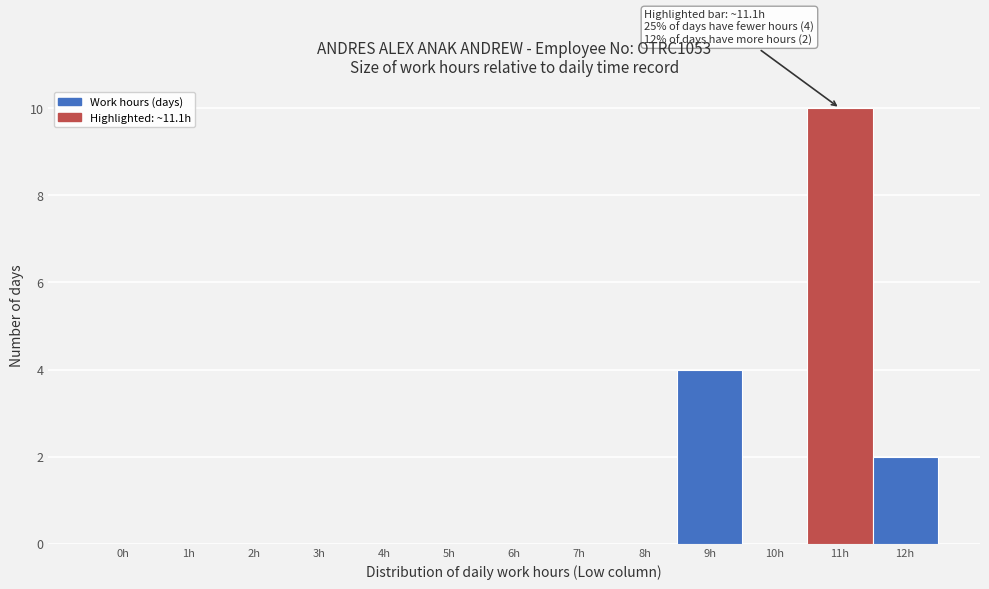

Reading left to right, extract all data points from this chart.

0h=0	1h=0	2h=0	3h=0	4h=0	5h=0	6h=0	7h=0	8h=0	9h=4	10h=0	11h=10	12h=2